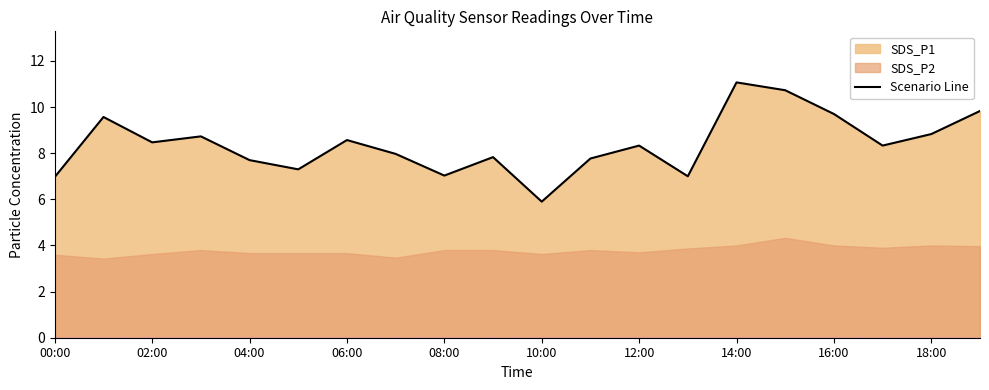

Which category has the highest value in the Scenario Line series?

14:00